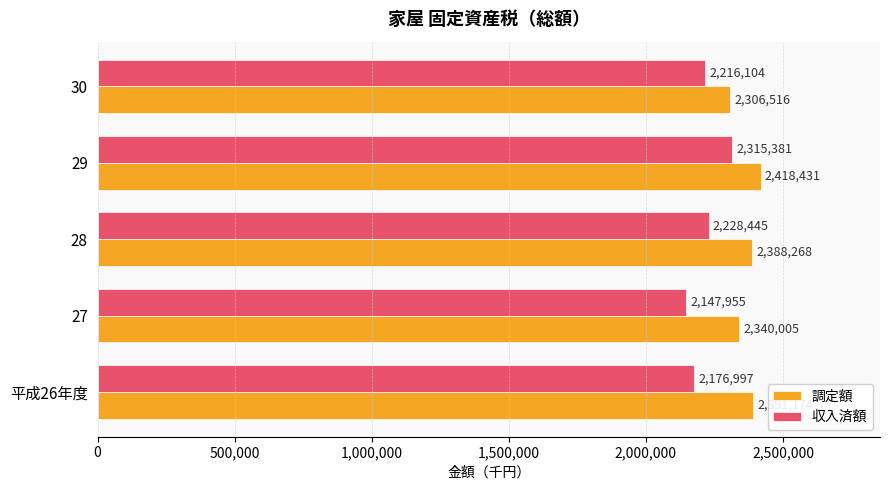

The 収入済額 series shows 1452795 at 30. True or false?

False